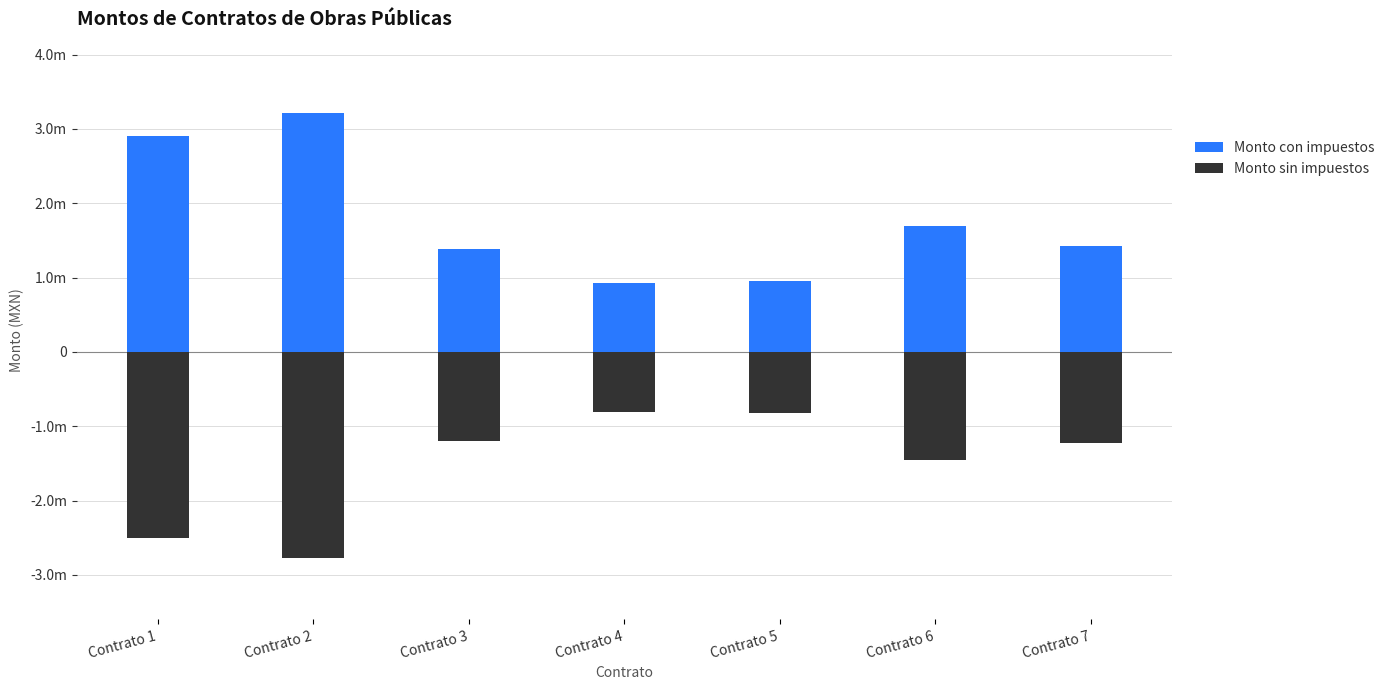

Which series has the largest total across all categories?

Monto con impuestos